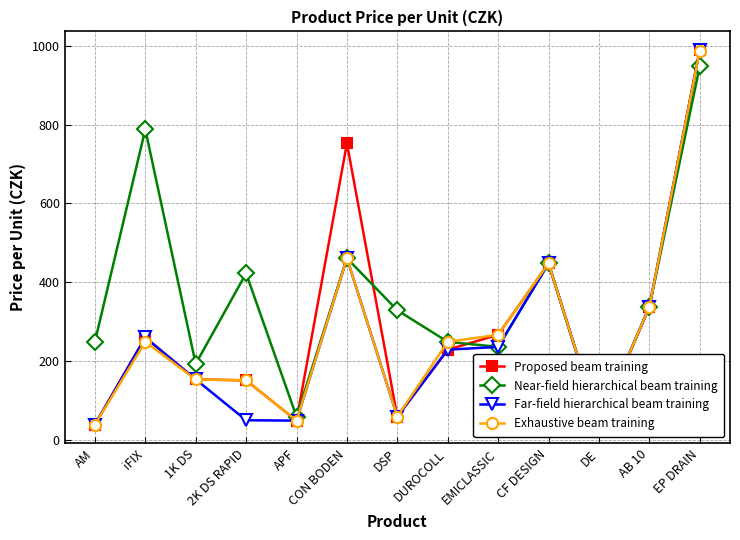

How many interior local valleys does the Exhaustive beam training series have?

3